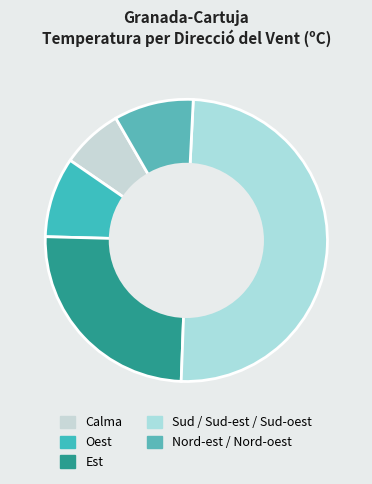

How many segments does this pie chart have?

5